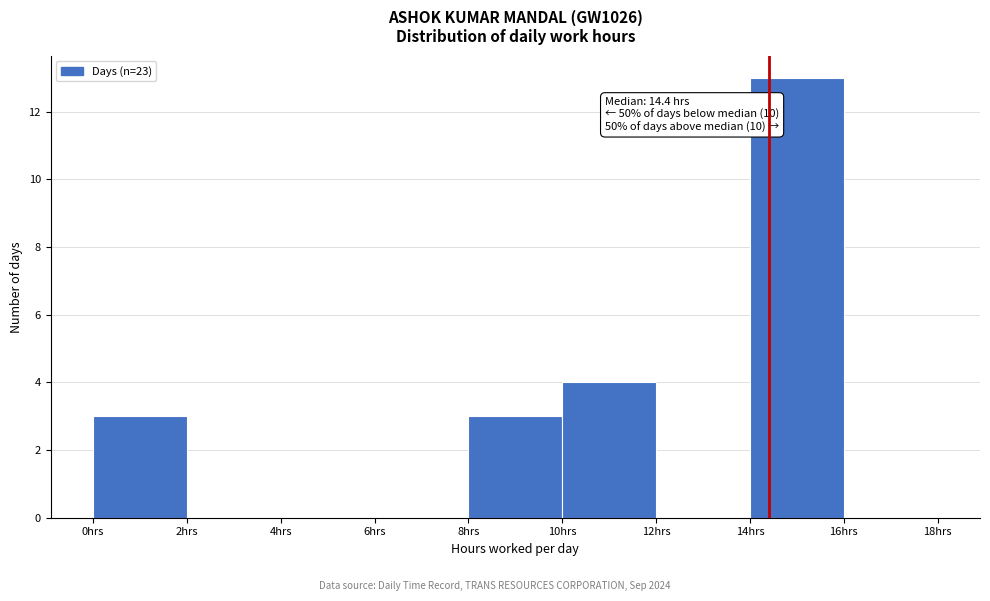

Over which range of the x-axis is the bar tallest?

14 to 16